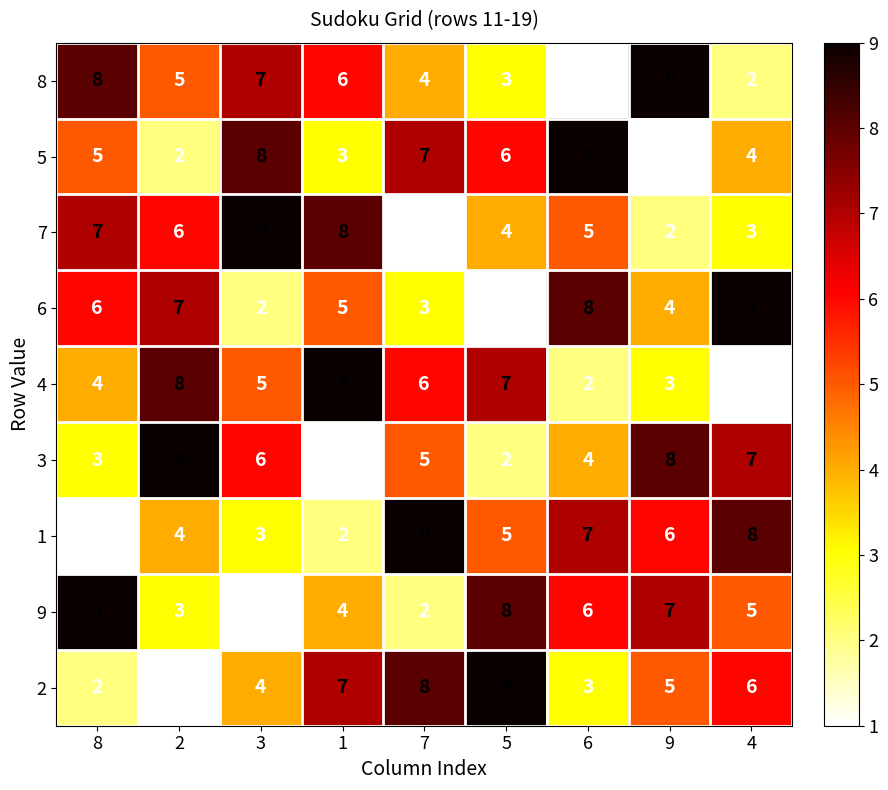

At 9, list the series in order from largest to smallest.

8, 3, 9, 1, 2, 6, 4, 7, 5